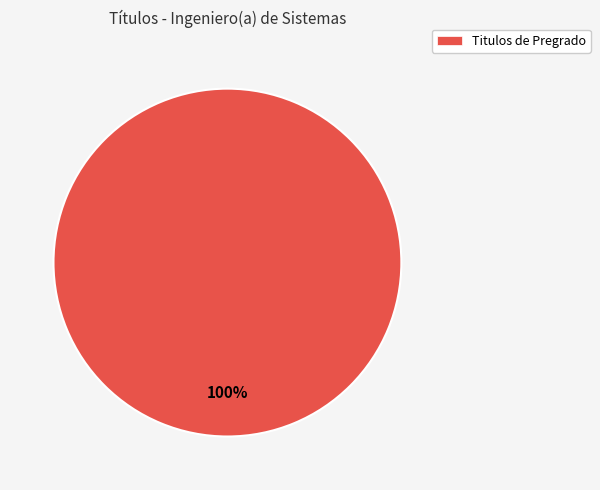

How many segments does this pie chart have?

1